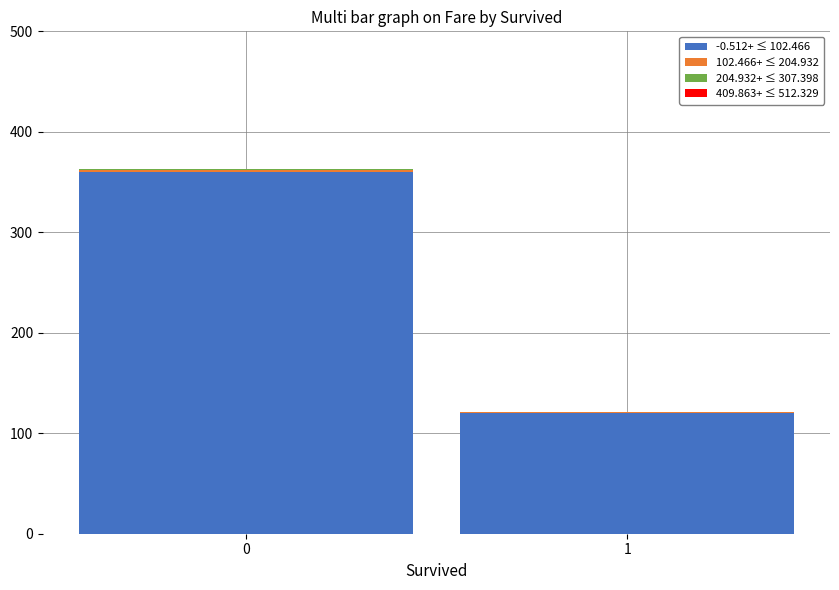

How many categories are shown in the chart?

2